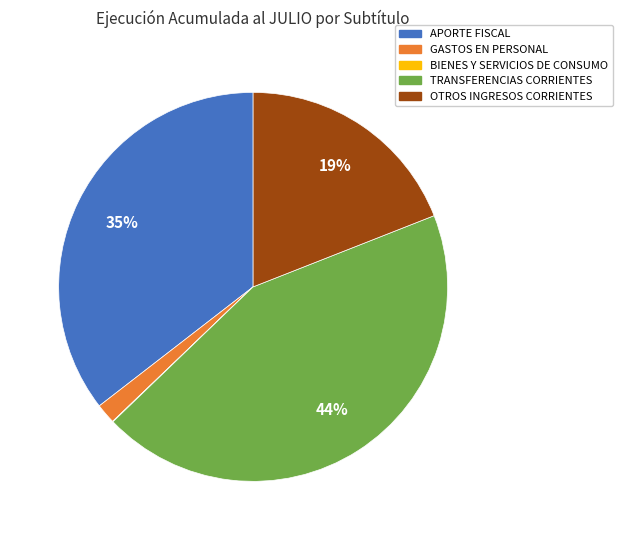

Is the sum of GASTOS EN PERSONAL and APORTE FISCAL greater than half?

No